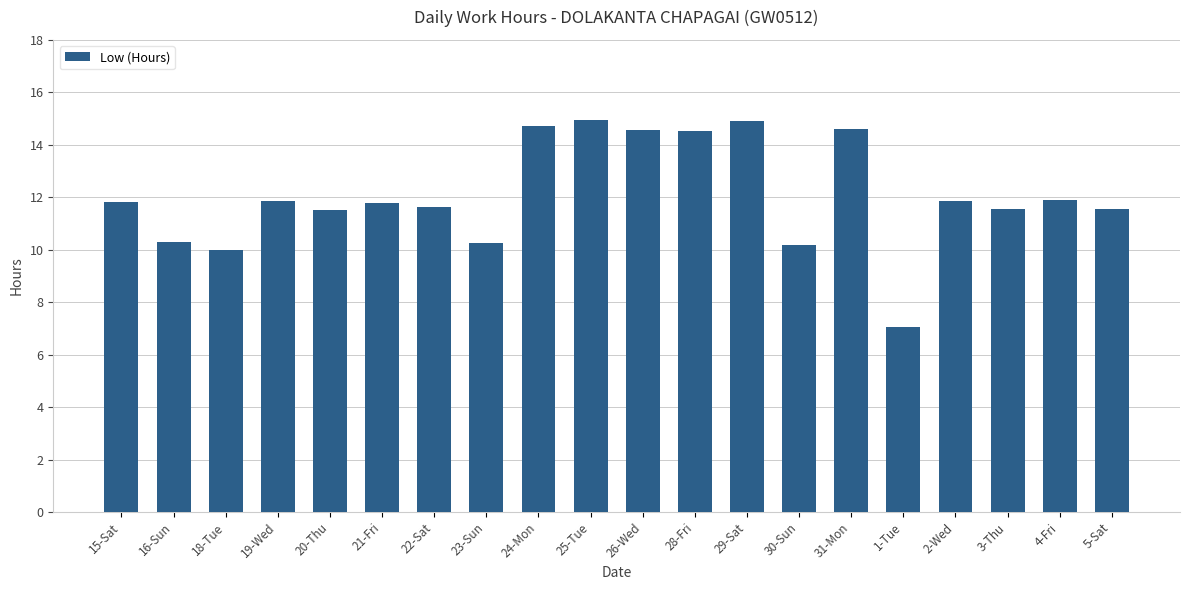

What is the difference between the values at 1-Tue and 24-Mon?

7.7